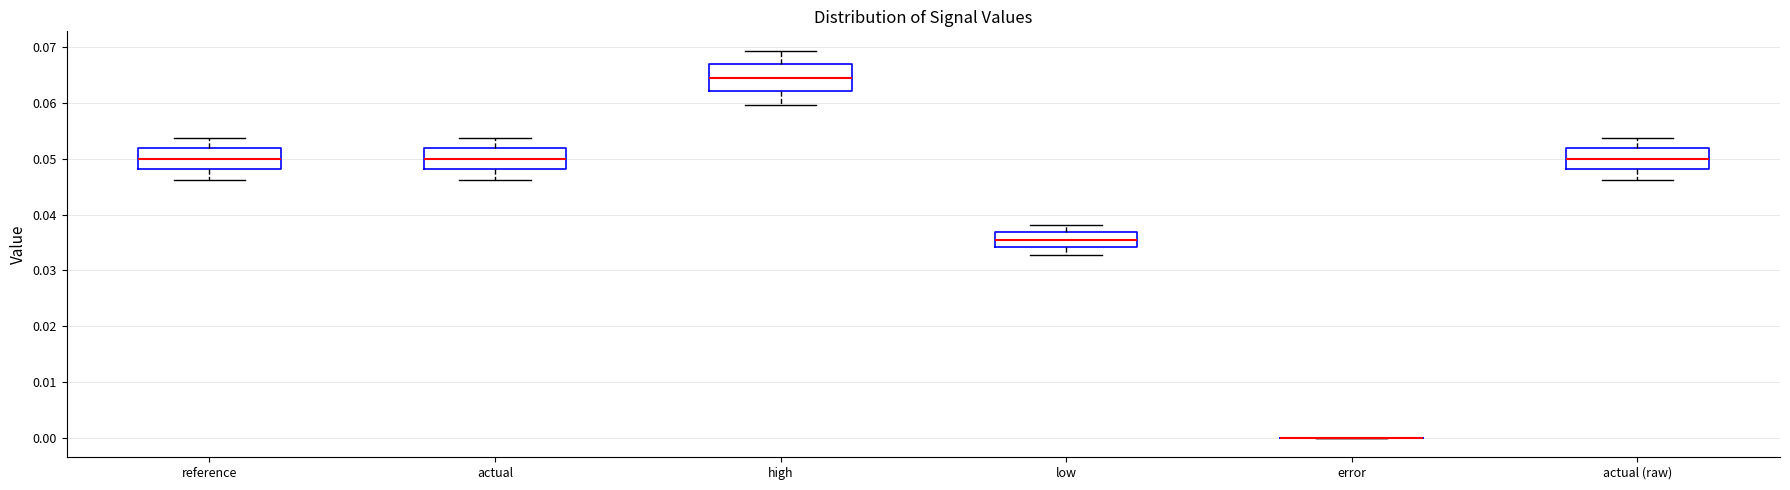

Reading left to right, transcribe this box plot: for each box, give where its median line is, the range the box spans, and where its two whiskers end, as read against the y-axis. The values are not printed on the chart, so give them approximately, as read against the axis.

reference: median 0.050, box 0.048 to 0.052, whiskers 0.046 to 0.054
actual: median 0.050, box 0.048 to 0.052, whiskers 0.046 to 0.054
high: median 0.065, box 0.062 to 0.067, whiskers 0.060 to 0.069
low: median 0.035, box 0.034 to 0.037, whiskers 0.033 to 0.038
error: box collapsed to a line at 0.000, whiskers 0.000 to 0.000
actual (raw): median 0.050, box 0.048 to 0.052, whiskers 0.046 to 0.054